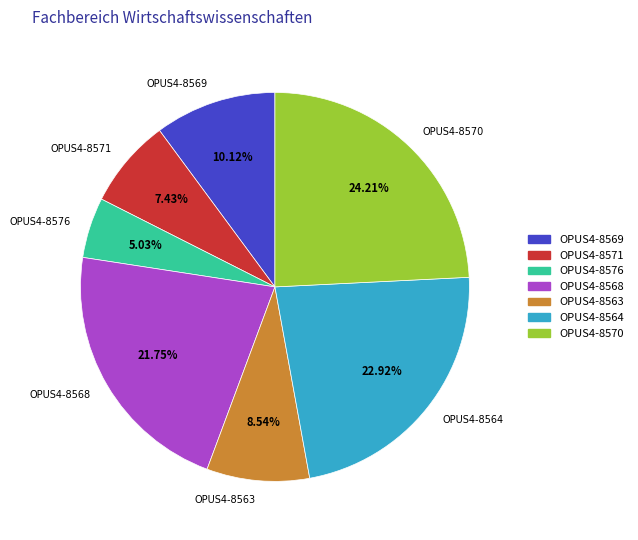

Which slice is the smallest?

OPUS4-8576